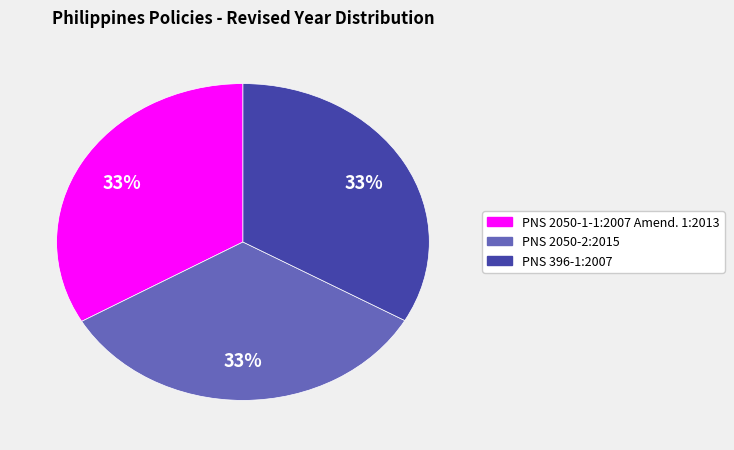

How many slices are in this pie chart?

3